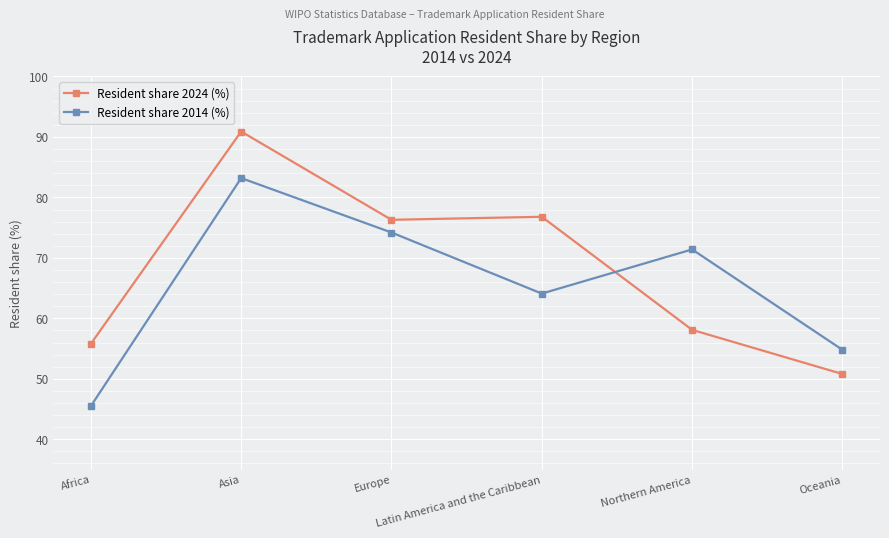

At Oceania, list the series in order from largest to smallest.

Resident share 2014 (%), Resident share 2024 (%)